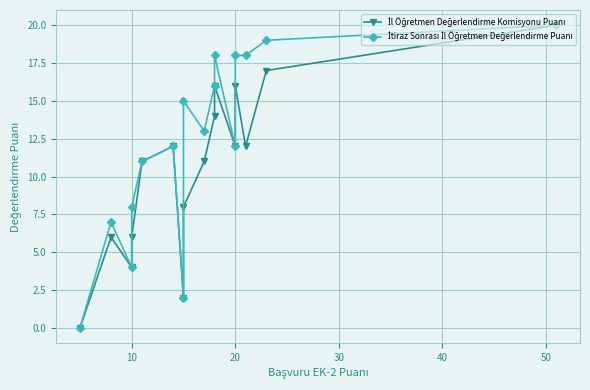

How many categories are shown in the chart?

16